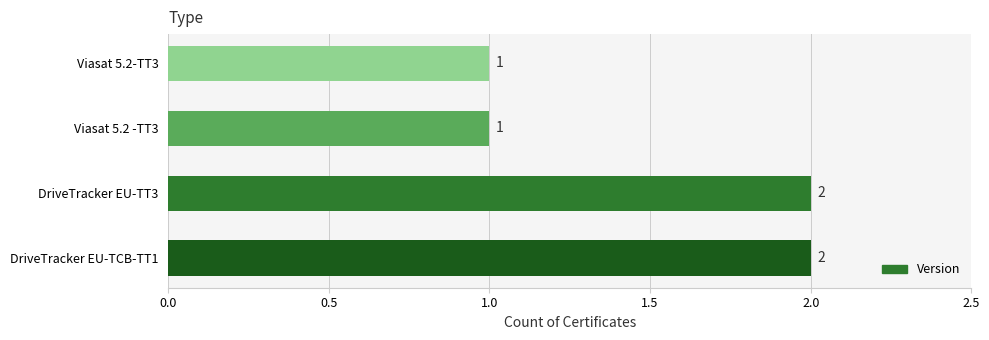

What is the sum of all values?

6